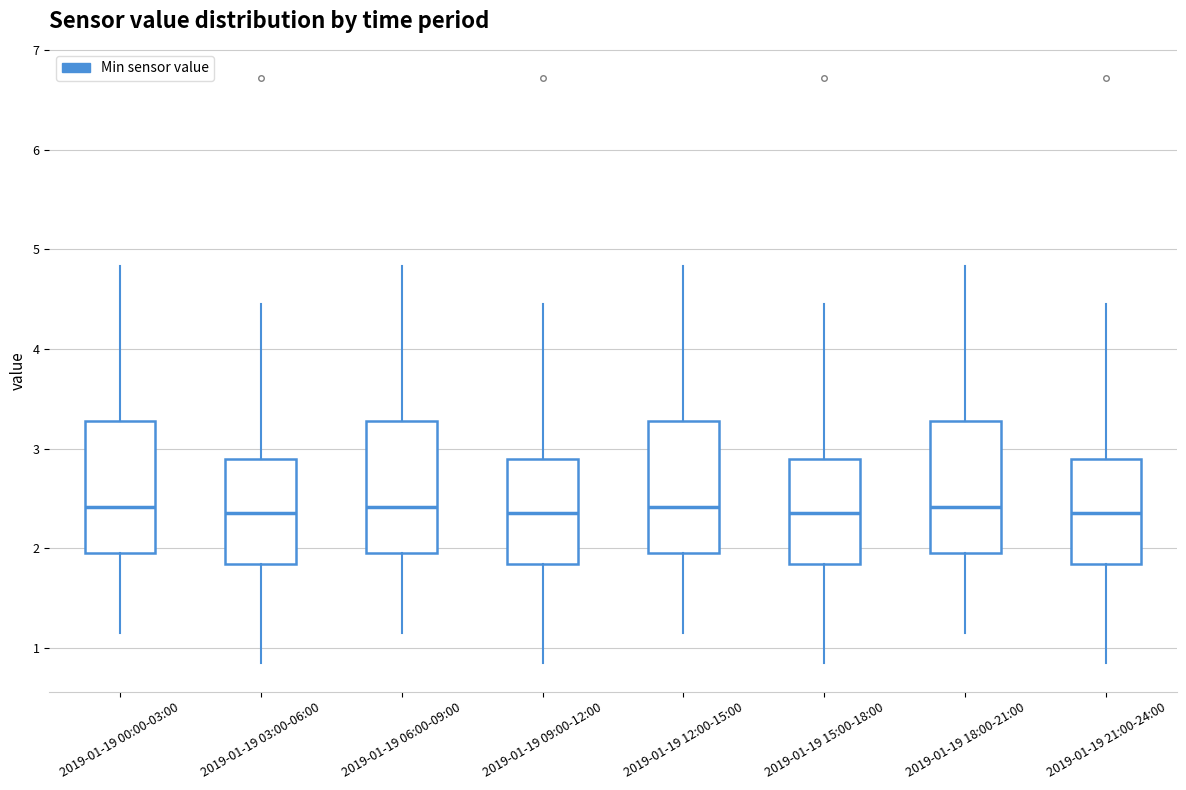

Reading left to right, transcribe this box plot: for each box, give where its median line is, the range the box spans, and where its two whiskers end, as read against the y-axis. The values are not printed on the chart, so give them approximately, as read against the axis.

2019-01-19 00:00-03:00: median 2.4, box 2.0 to 3.3, whiskers 1.2 to 4.8
2019-01-19 03:00-06:00: median 2.4, box 1.8 to 2.9, whiskers 0.9 to 4.5
2019-01-19 06:00-09:00: median 2.4, box 2.0 to 3.3, whiskers 1.2 to 4.8
2019-01-19 09:00-12:00: median 2.4, box 1.8 to 2.9, whiskers 0.9 to 4.5
2019-01-19 12:00-15:00: median 2.4, box 2.0 to 3.3, whiskers 1.2 to 4.8
2019-01-19 15:00-18:00: median 2.4, box 1.8 to 2.9, whiskers 0.9 to 4.5
2019-01-19 18:00-21:00: median 2.4, box 2.0 to 3.3, whiskers 1.2 to 4.8
2019-01-19 21:00-24:00: median 2.4, box 1.8 to 2.9, whiskers 0.9 to 4.5